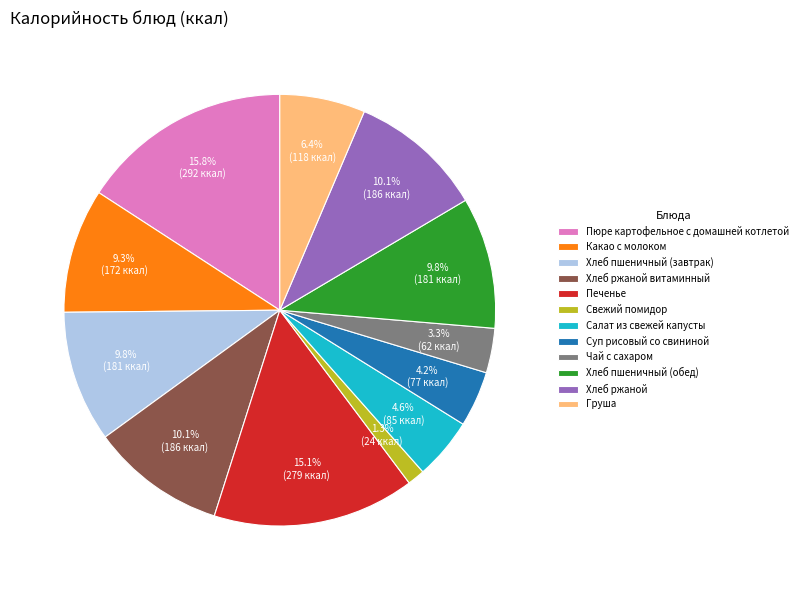

What percentage is the Хлеб ржаной slice, to the nearest percent?

10%